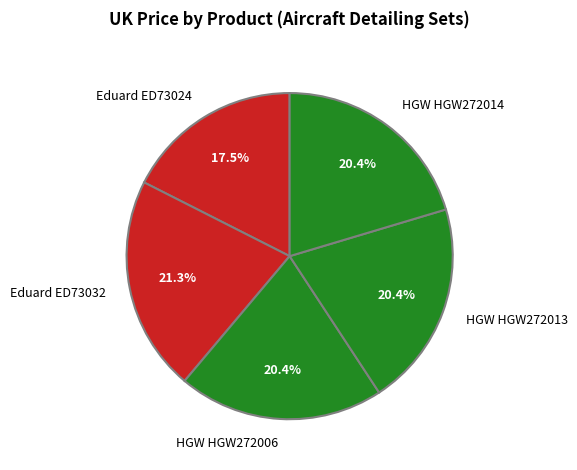

Which category has the smallest portion of the pie?

Eduard ED73024